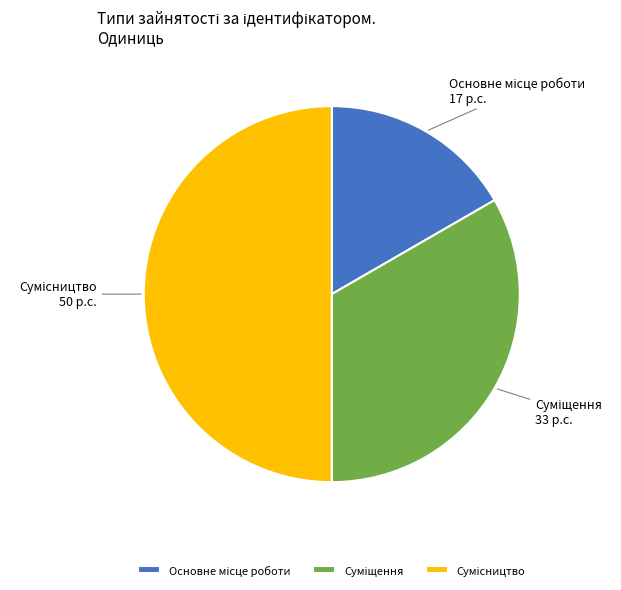

What is the change in value from Основне місце роботи to Сумісництво?

+2